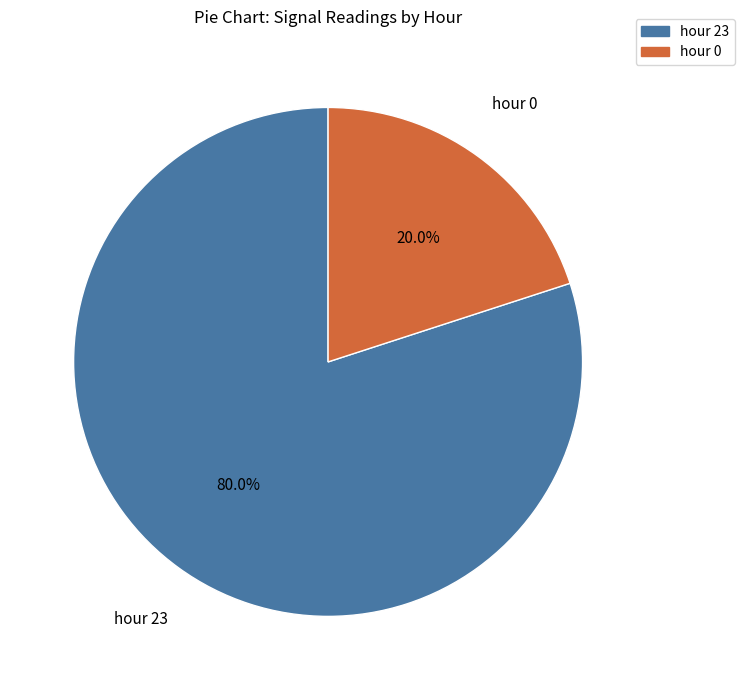

Which category has the smallest portion of the pie?

hour 0